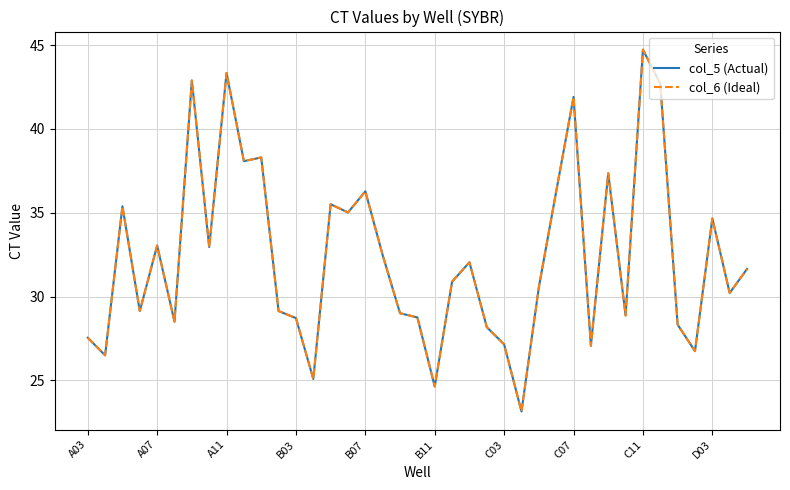

Does the chart display data point markers on the line(s)?

No